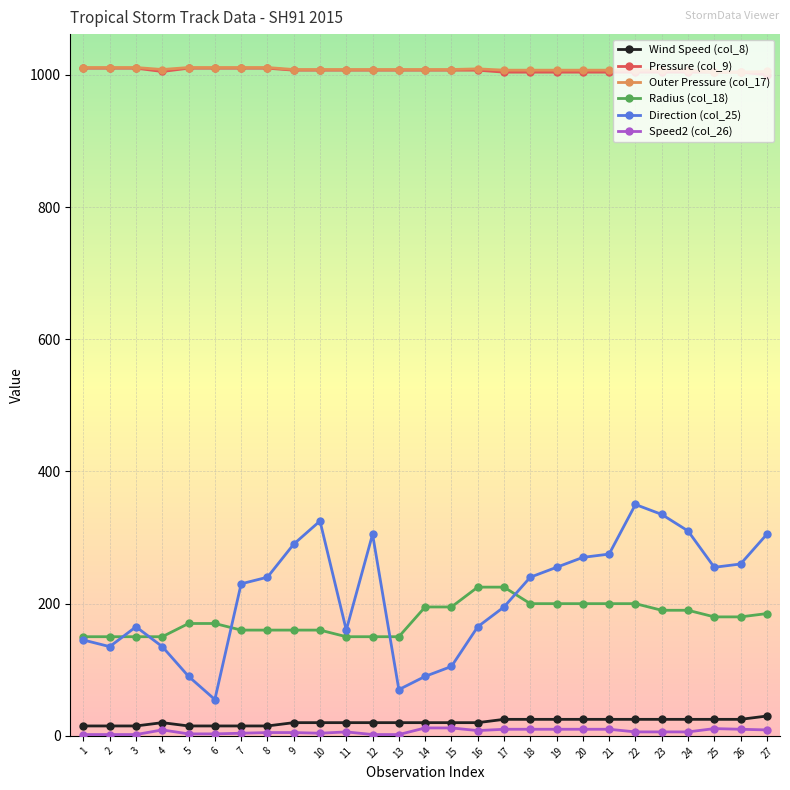

True or false: Speed2 (col_26) has more than 0 points higher than both neighbors.

True